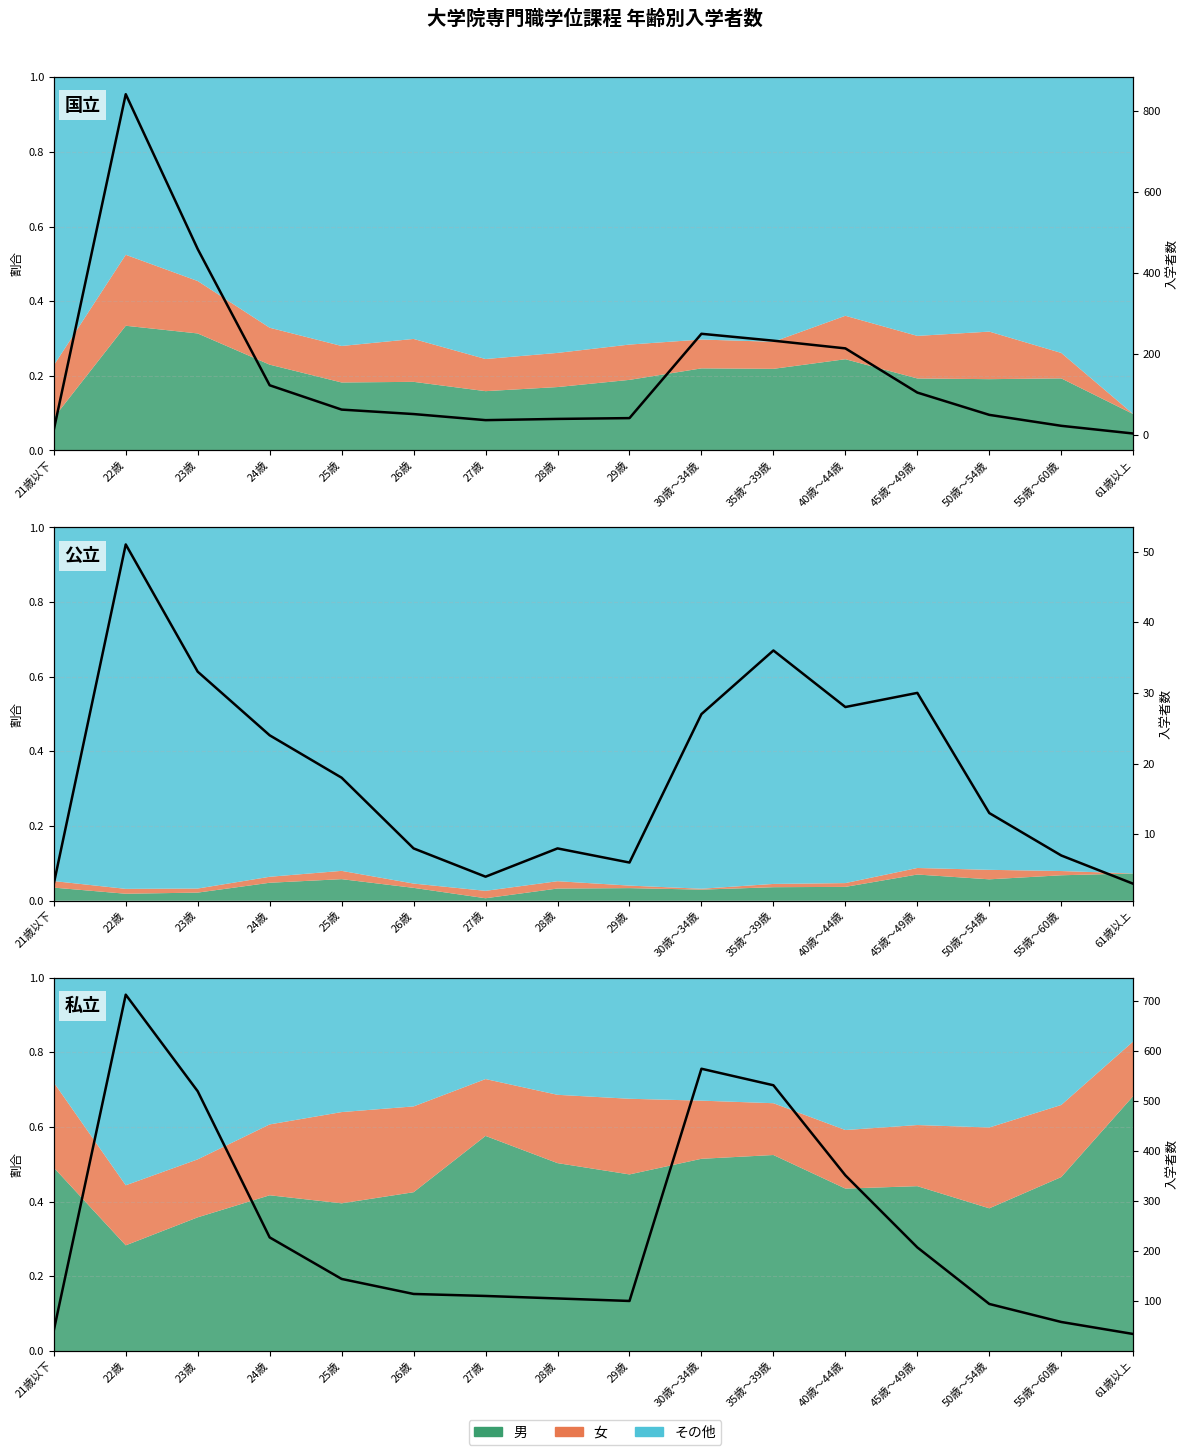

Where does the 公立合計 series first go above 18?

22歳